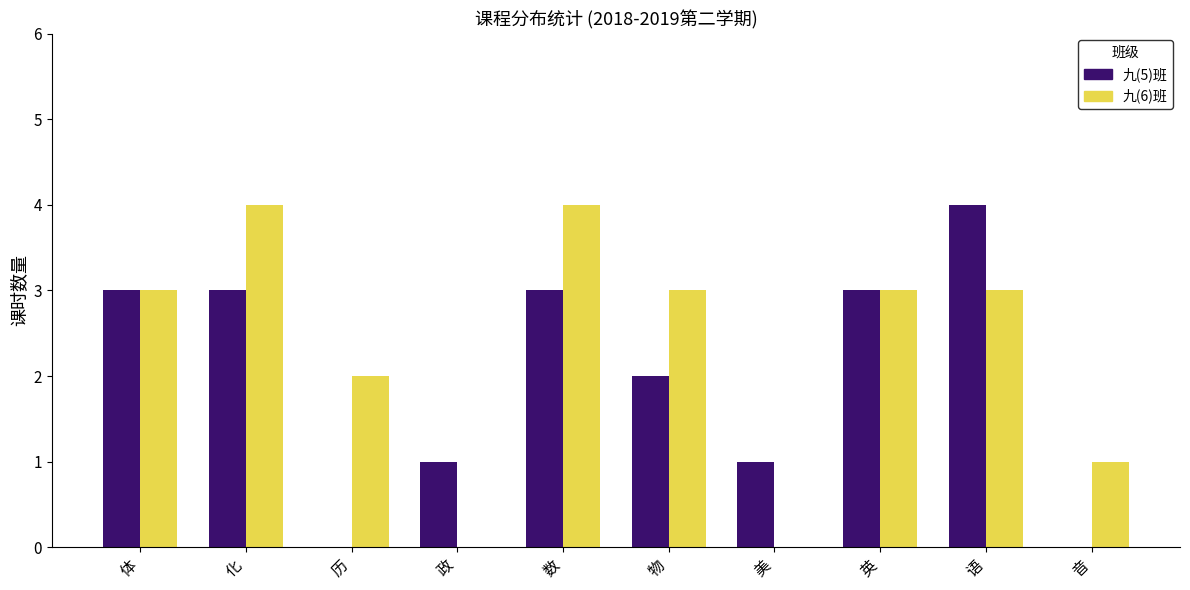

Count the number of data series in this chart.

2